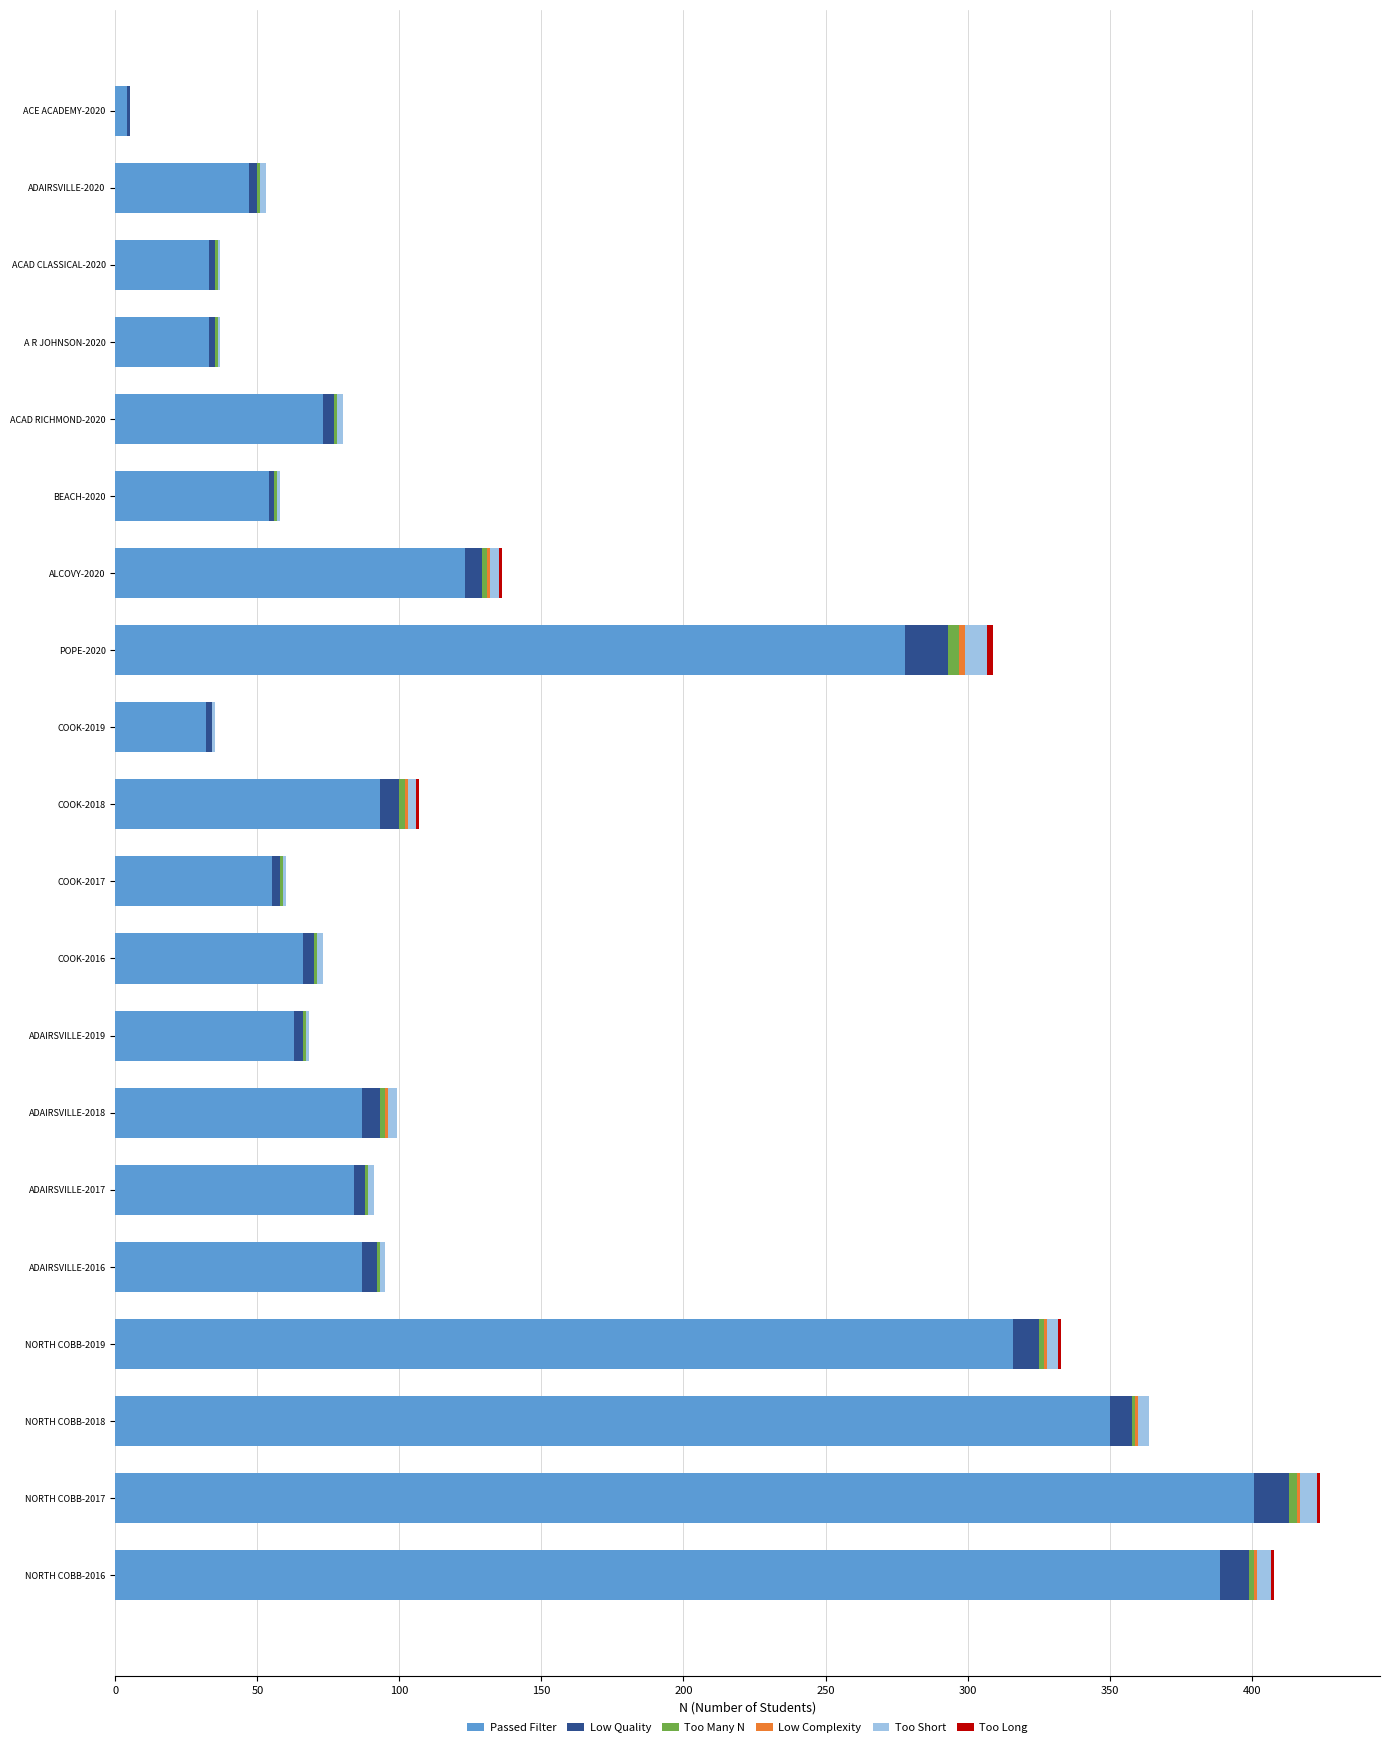

True or false: Passed Filter has a value of 32 at COOK-2019.

True